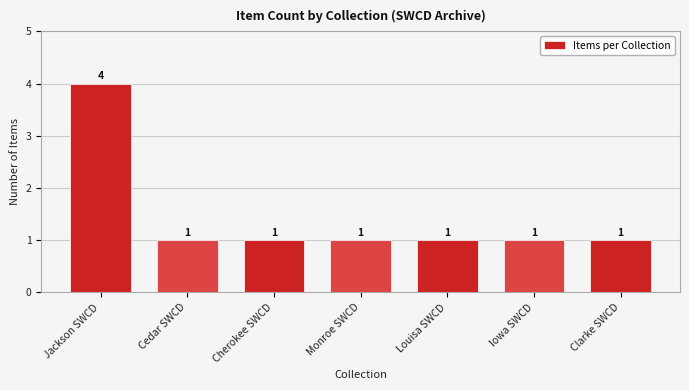

What is the difference between the maximum and minimum values?

3